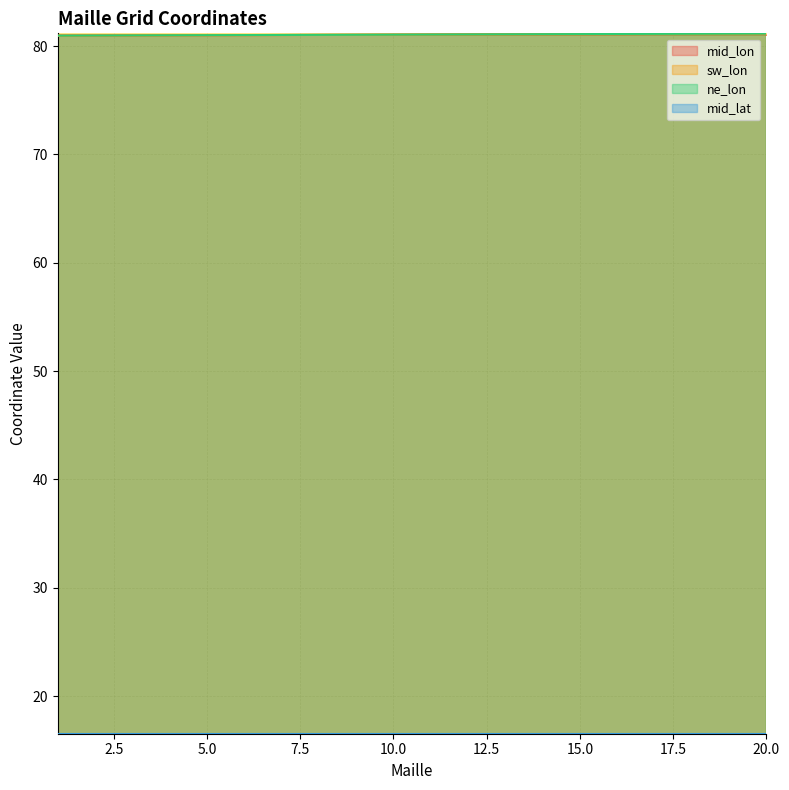

What is the sum of the sw_lon values at 16 and 9?

162.2